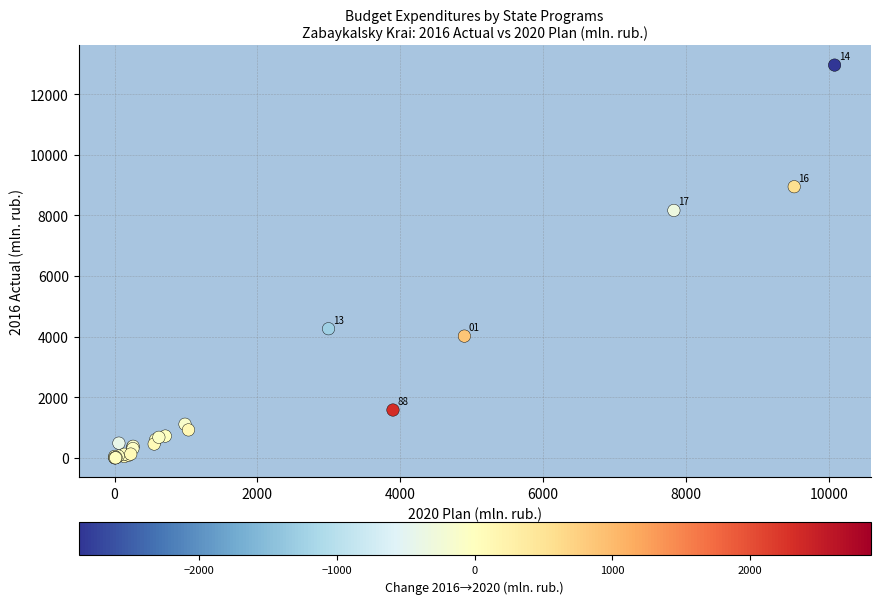

What Y value in the scatter plot is closest to 6477?

8160.5